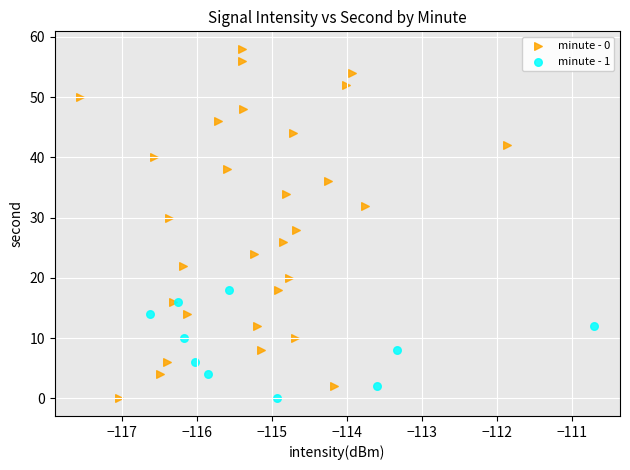

Which series reaches the maximum Y coordinate?

minute - 0